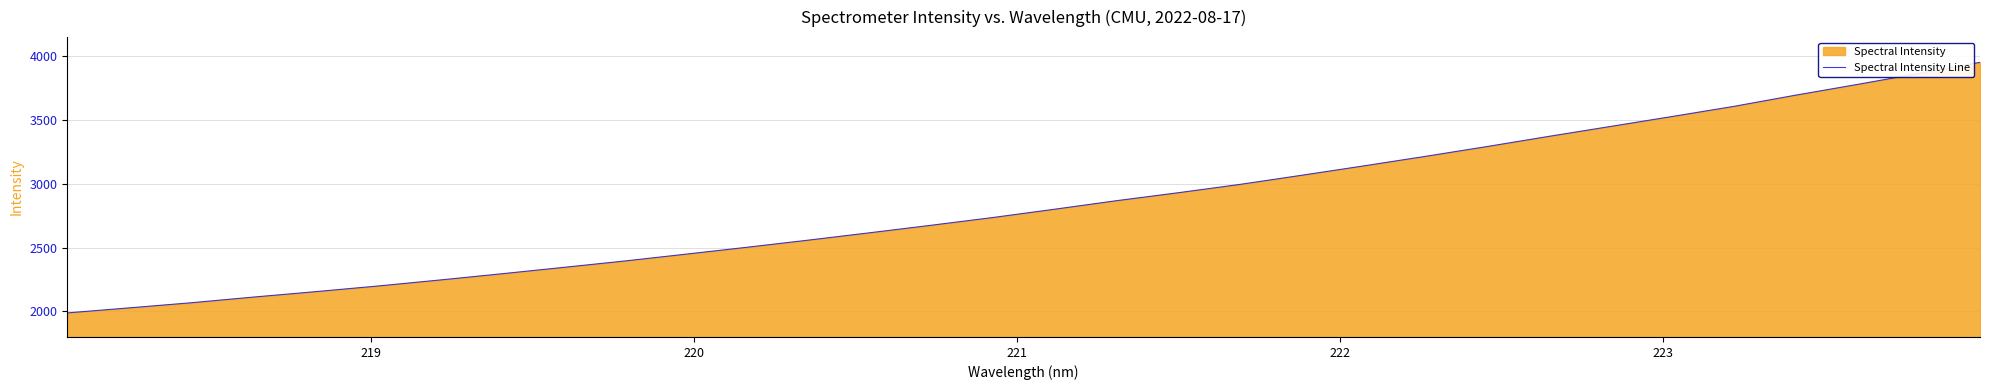

What is the difference between the maximum and minimum values?

1964.2